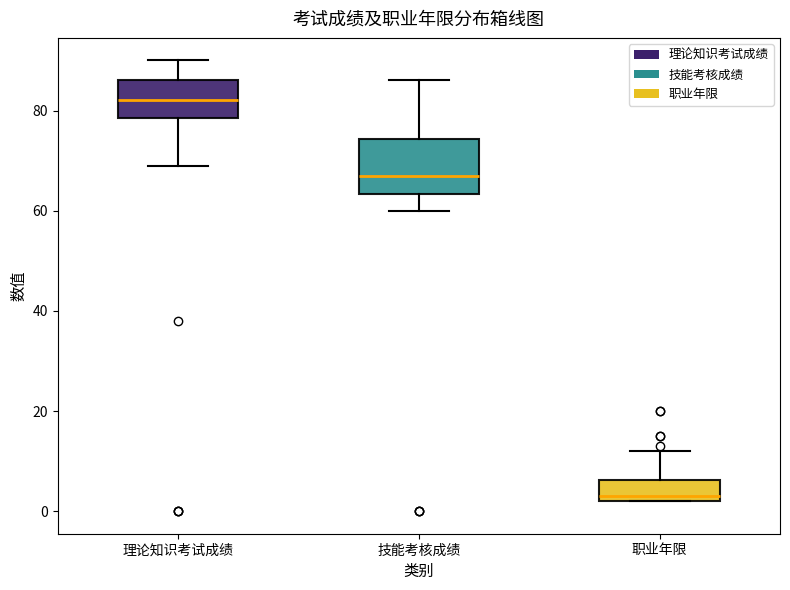

Which box is the tallest, from its lower edge to its upper edge?

技能考核成绩